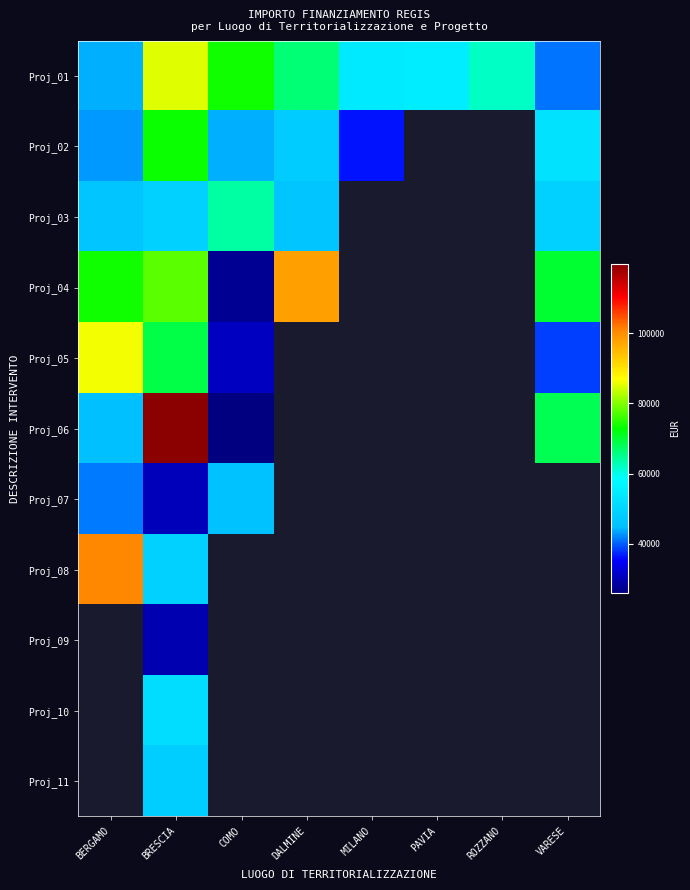

Reading left to right, what are all the values shown in this chart?

Proj_01: BERGAMO=44080.6	BRESCIA=84977.9	COMO=73636.1	DALMINE=66393.6	MILANO=54144.9	PAVIA=54577.6	ROZZANO=62062.4	VARESE=41196.6
Proj_02: BERGAMO=42816.5	BRESCIA=73250.1	COMO=44036.1	DALMINE=47794.5	MILANO=36123.8	PAVIA=0.0	ROZZANO=0.0	VARESE=52455.4
Proj_03: BERGAMO=46312.5	BRESCIA=48776.3	COMO=63747.5	DALMINE=46386.6	MILANO=0.0	PAVIA=0.0	ROZZANO=0.0	VARESE=48646.7
Proj_04: BERGAMO=73886.6	BRESCIA=77926.5	COMO=27342.9	DALMINE=97812.0	MILANO=0.0	PAVIA=0.0	ROZZANO=0.0	VARESE=70077.9
Proj_05: BERGAMO=86371.0	BRESCIA=68925.6	COMO=30978.2	DALMINE=0.0	MILANO=0.0	PAVIA=0.0	ROZZANO=0.0	VARESE=38513.5
Proj_06: BERGAMO=44978.7	BRESCIA=119783.4	COMO=25842.4	DALMINE=0.0	MILANO=0.0	PAVIA=0.0	ROZZANO=0.0	VARESE=68180.1
Proj_07: BERGAMO=41496.0	BRESCIA=30558.8	COMO=45553.7	DALMINE=0.0	MILANO=0.0	PAVIA=0.0	ROZZANO=0.0	VARESE=0.0
Proj_08: BERGAMO=100847.1	BRESCIA=48957.9	COMO=0.0	DALMINE=0.0	MILANO=0.0	PAVIA=0.0	ROZZANO=0.0	VARESE=0.0
Proj_09: BERGAMO=0.0	BRESCIA=29640.7	COMO=0.0	DALMINE=0.0	MILANO=0.0	PAVIA=0.0	ROZZANO=0.0	VARESE=0.0
Proj_10: BERGAMO=0.0	BRESCIA=51504.7	COMO=0.0	DALMINE=0.0	MILANO=0.0	PAVIA=0.0	ROZZANO=0.0	VARESE=0.0
Proj_11: BERGAMO=0.0	BRESCIA=48200.6	COMO=0.0	DALMINE=0.0	MILANO=0.0	PAVIA=0.0	ROZZANO=0.0	VARESE=0.0